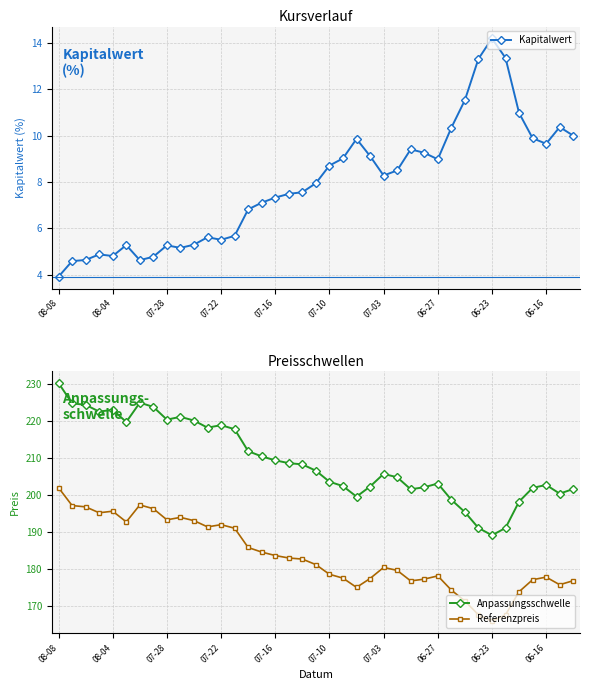

What is the spread (max minus min) of values at 18?

200.8